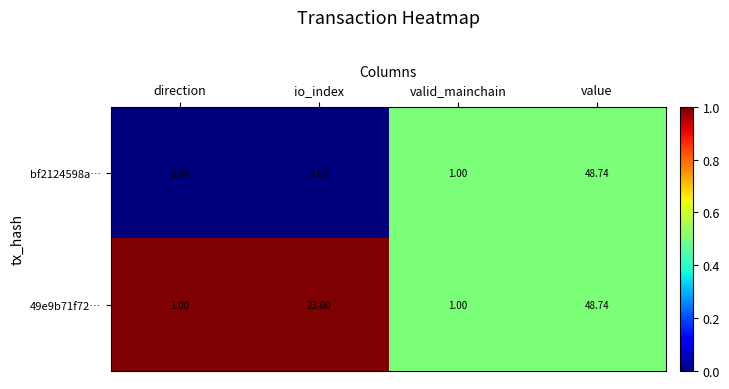

Which series changed the most between io_index and value?

bf2124598a…